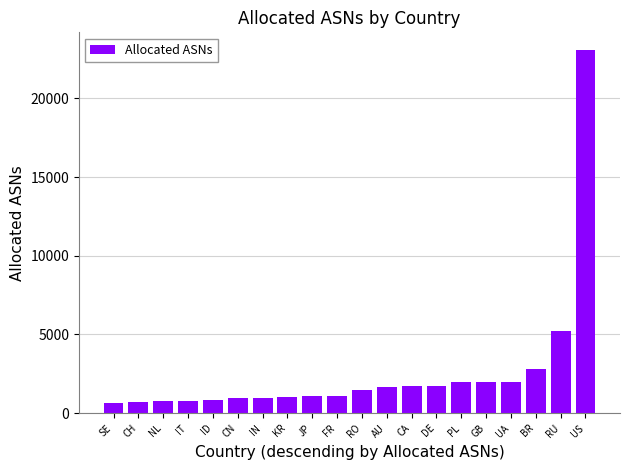

What is the maximum value shown in the chart?

23049